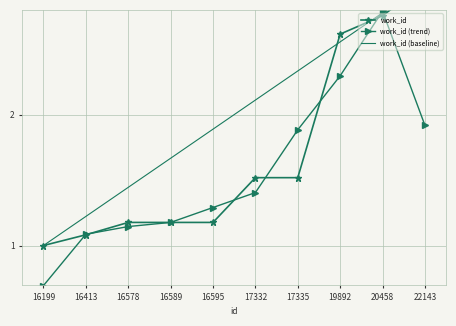

What is the value of the work_id (baseline) point at the 10th from the left?

3.0